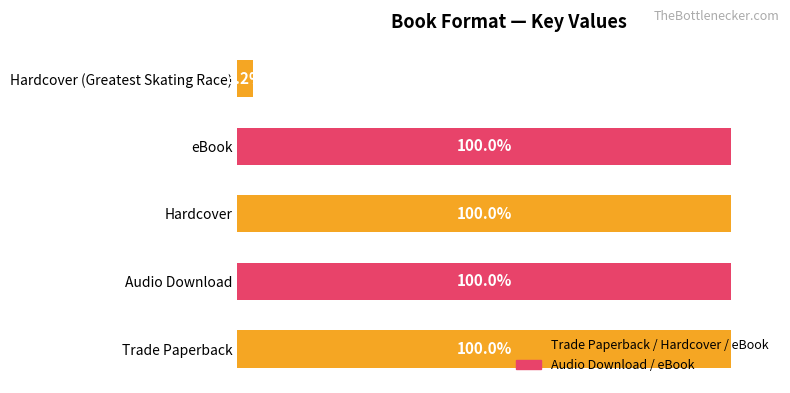

What is the change in value from Hardcover to Hardcover (Greatest Skating Race)?

-485197150